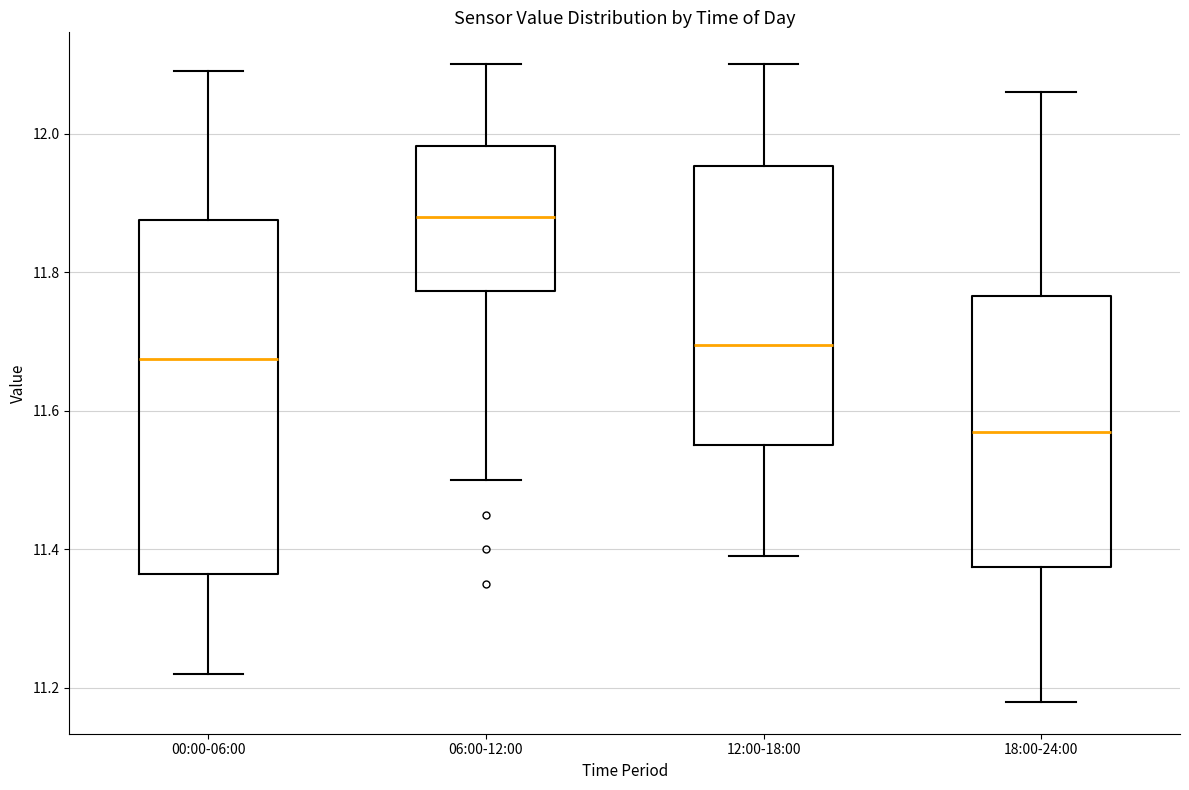

Reading left to right, transcribe this box plot: for each box, give where its median line is, the range the box spans, and where its two whiskers end, as read against the y-axis. The values are not printed on the chart, so give them approximately, as read against the axis.

00:00-06:00: median 11.68, box 11.36 to 11.88, whiskers 11.22 to 12.10
06:00-12:00: median 11.88, box 11.78 to 11.98, whiskers 11.50 to 12.10
12:00-18:00: median 11.70, box 11.56 to 11.96, whiskers 11.40 to 12.10
18:00-24:00: median 11.58, box 11.38 to 11.76, whiskers 11.18 to 12.06